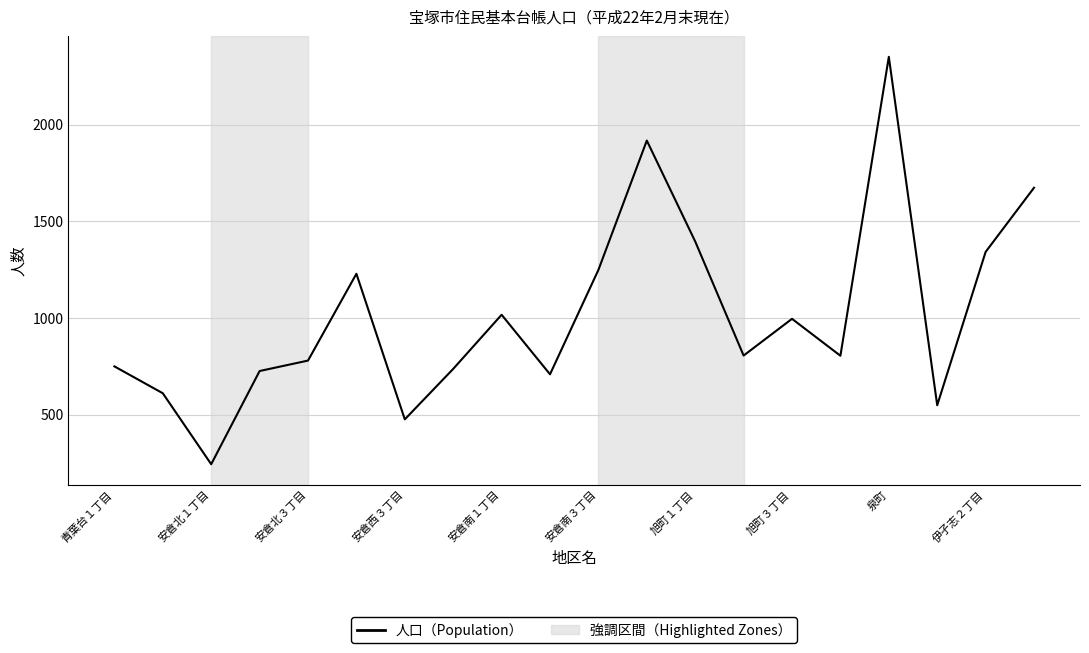

What is the greatest value displayed?

2350